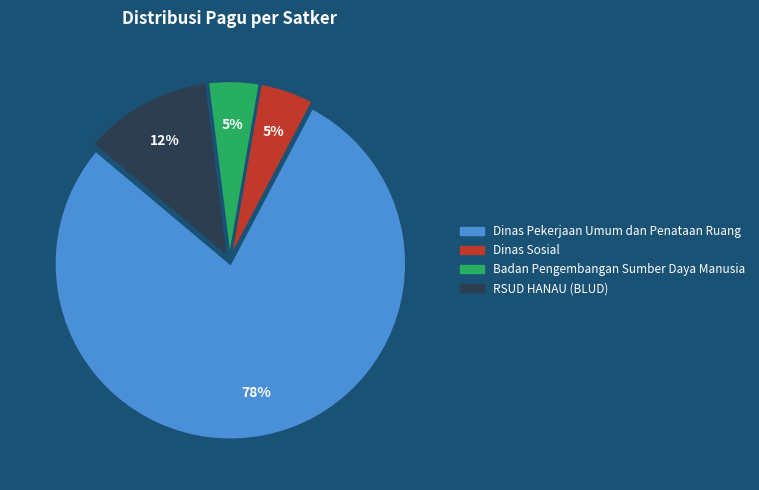

How many segments does this pie chart have?

4